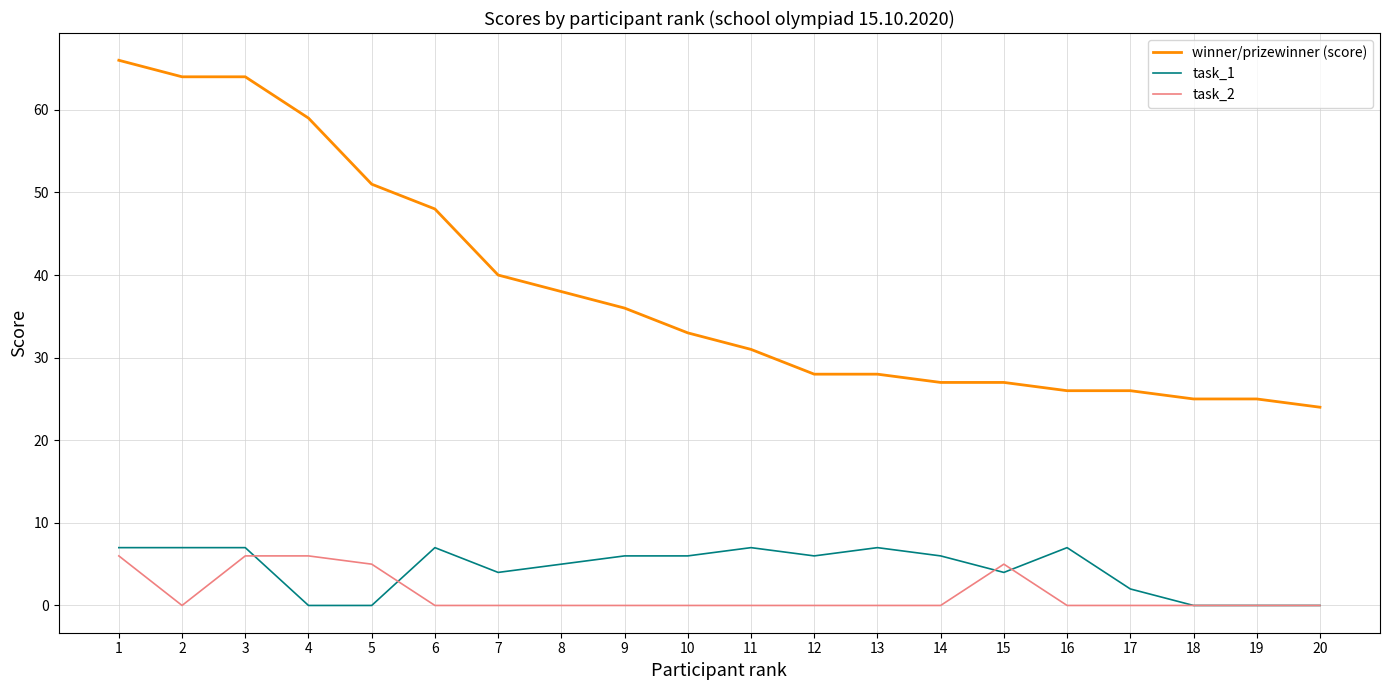

Reading right to left, what are all the values shown in this chart?

winner/prizewinner (score): 20=24	19=25	18=25	17=26	16=26	15=27	14=27	13=28	12=28	11=31	10=33	9=36	8=38	7=40	6=48	5=51	4=59	3=64	2=64	1=66
task_1: 20=0	19=0	18=0	17=2	16=7	15=4	14=6	13=7	12=6	11=7	10=6	9=6	8=5	7=4	6=7	5=0	4=0	3=7	2=7	1=7
task_2: 20=0	19=0	18=0	17=0	16=0	15=5	14=0	13=0	12=0	11=0	10=0	9=0	8=0	7=0	6=0	5=5	4=6	3=6	2=0	1=6